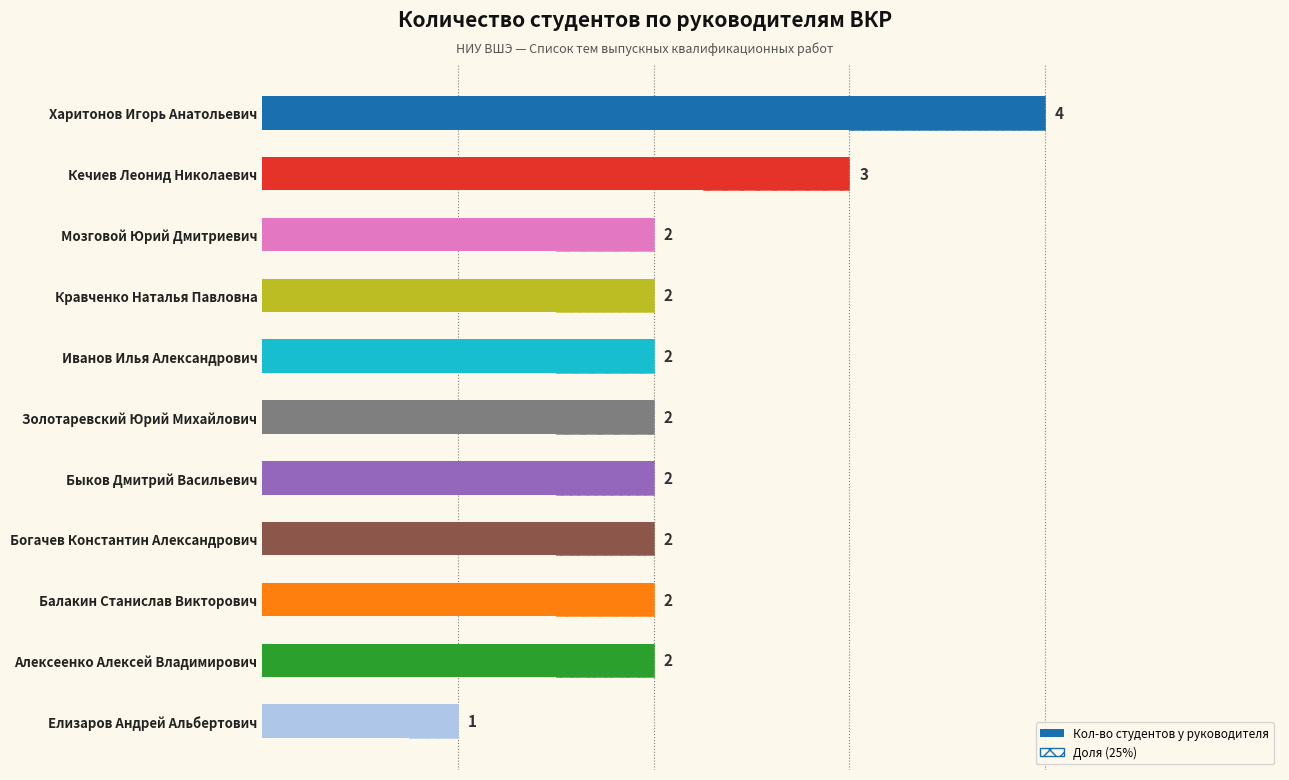

Between Богачев Константин Александрович and Быков Дмитрий Васильевич, which is larger?

Богачев Константин Александрович